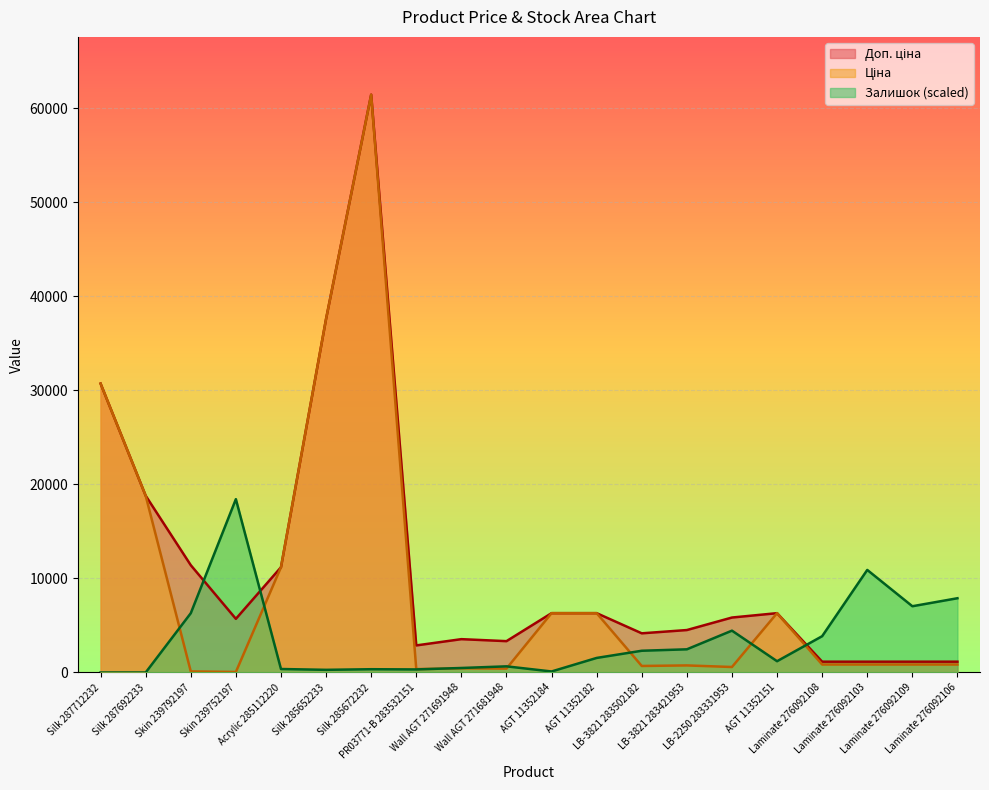

What is the spread (max minus min) of values at Silk 285652233?

37310.1